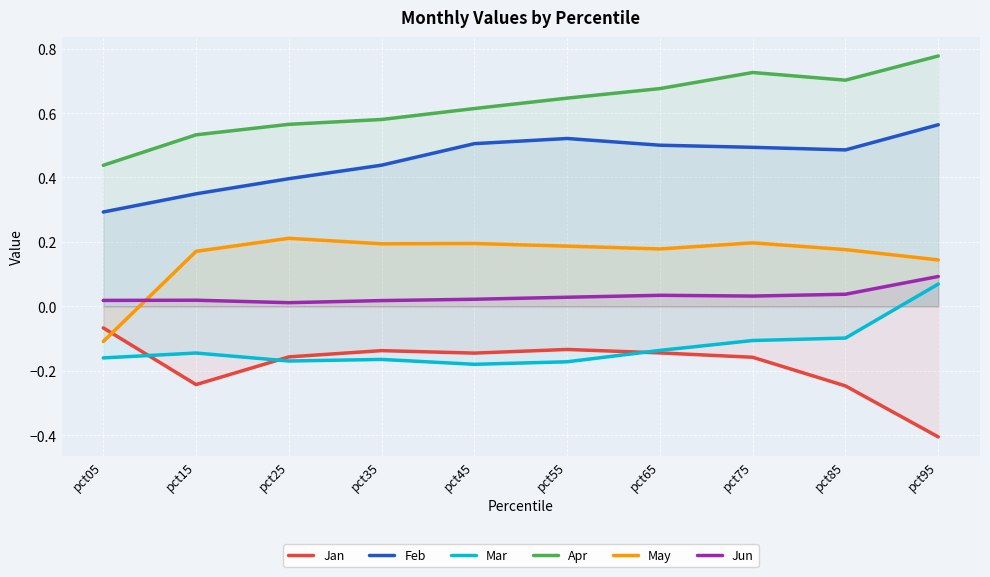

The May series shows 0.3 at pct25. True or false?

False